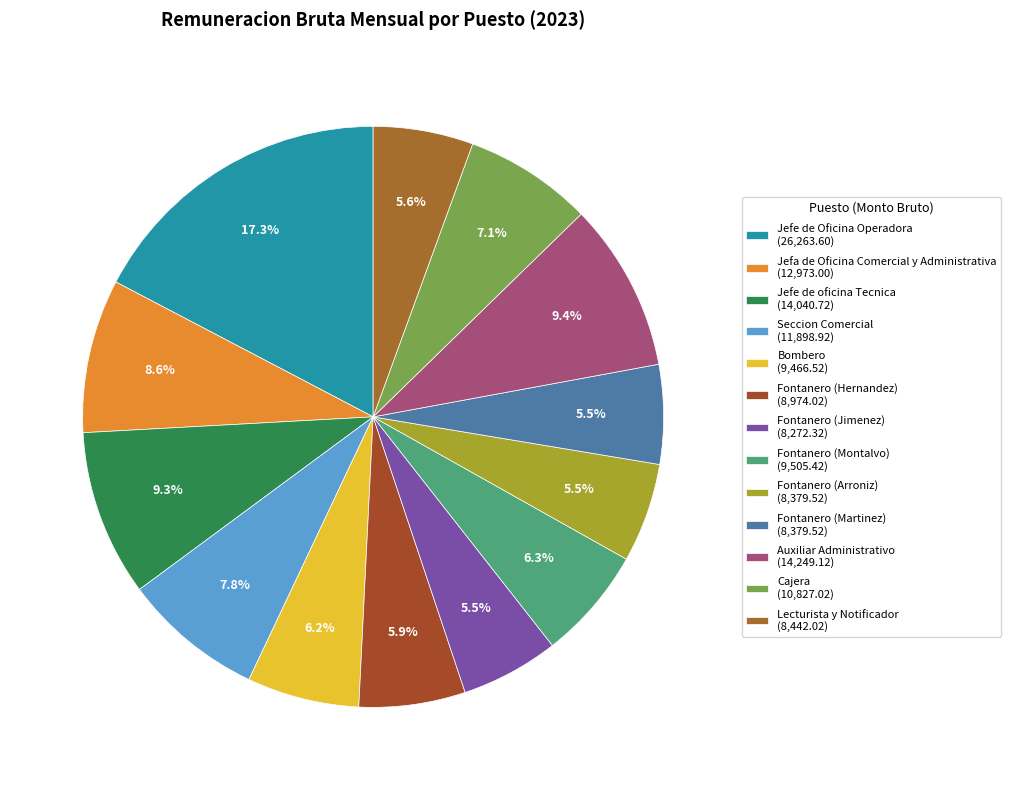

Count the number of slices in the pie.

13